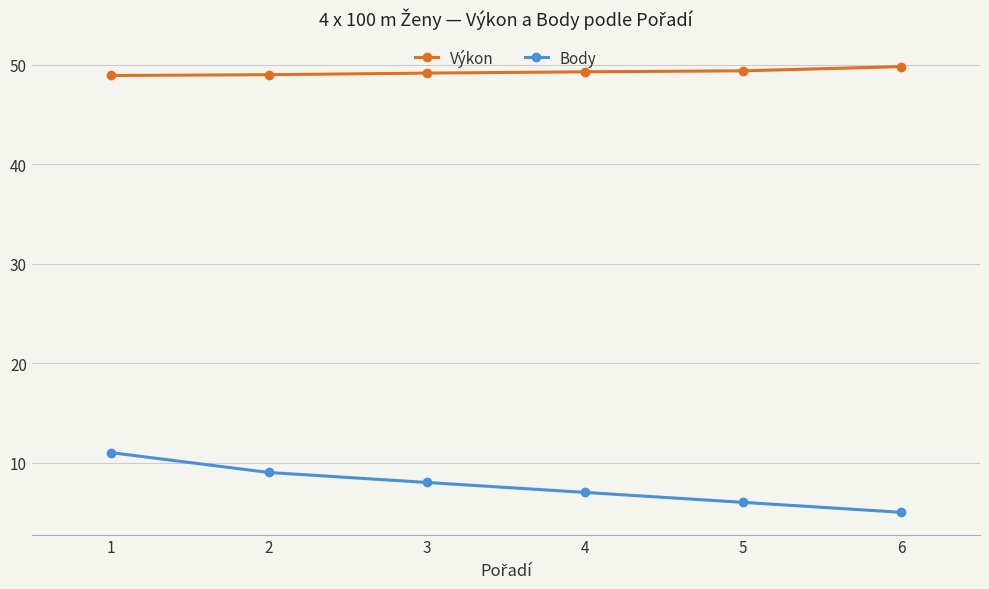

Which series changed the most between 3 and 5?

Body